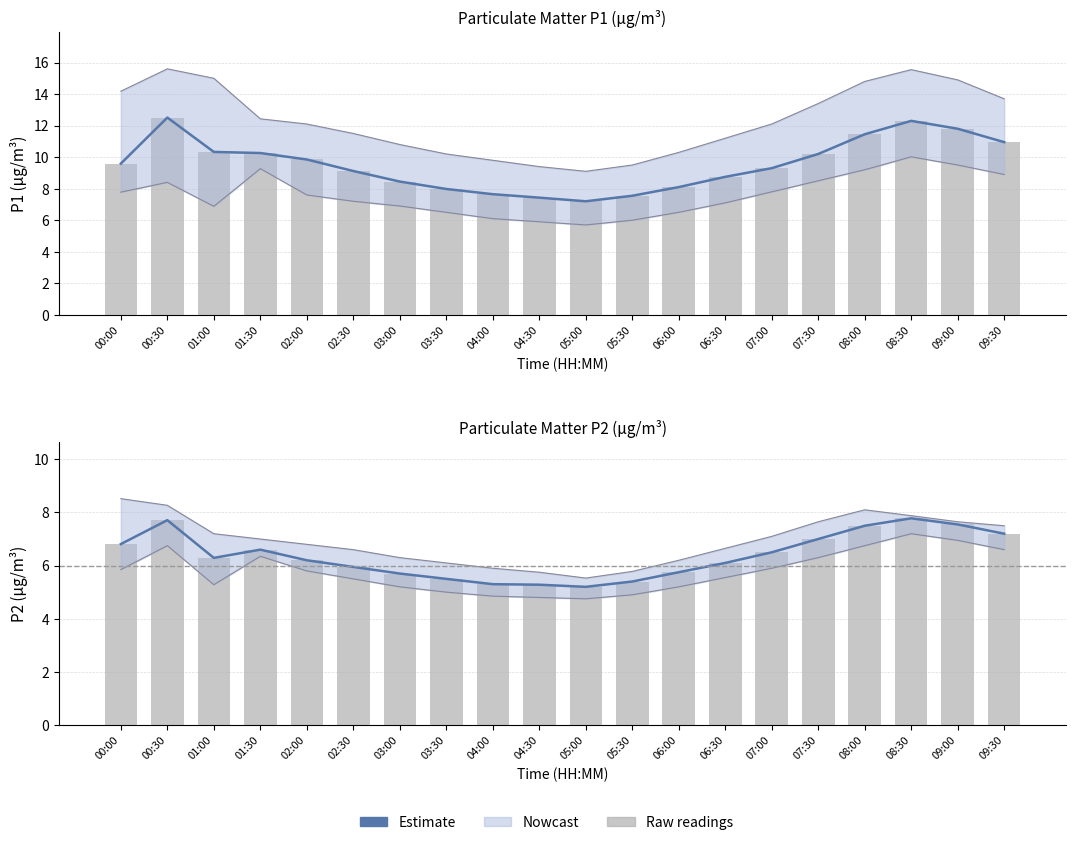

What is the difference between the highest and lowest values at 08:00?

3.9